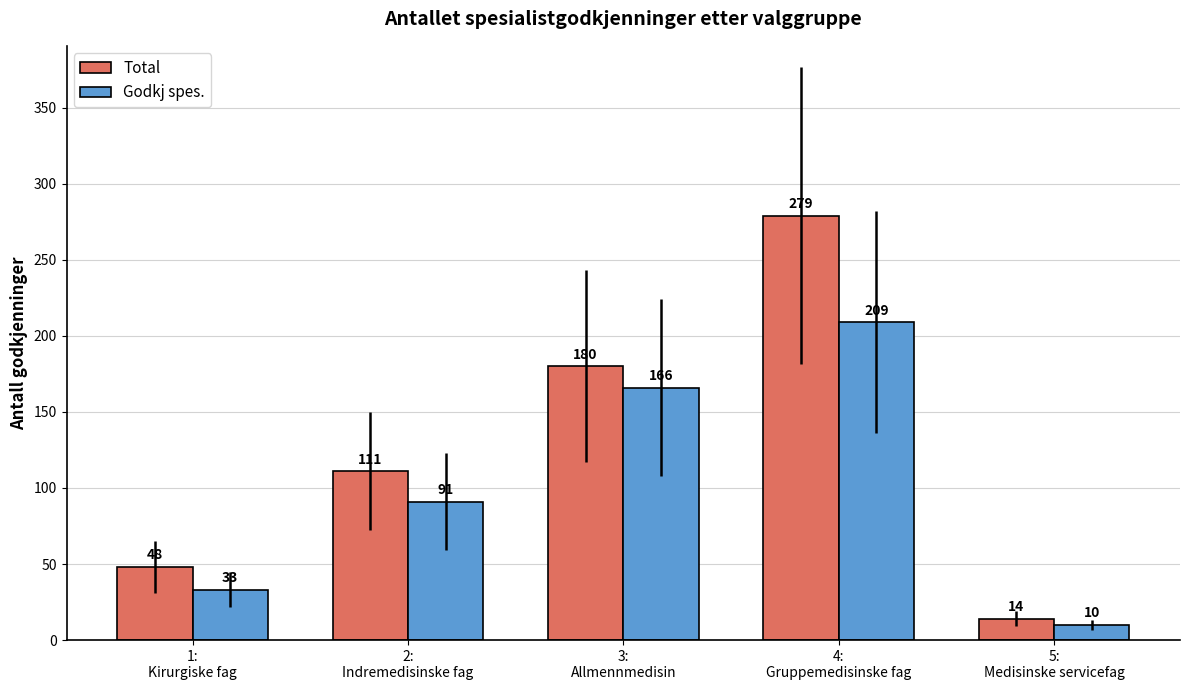

Which series has the largest total across all categories?

Total